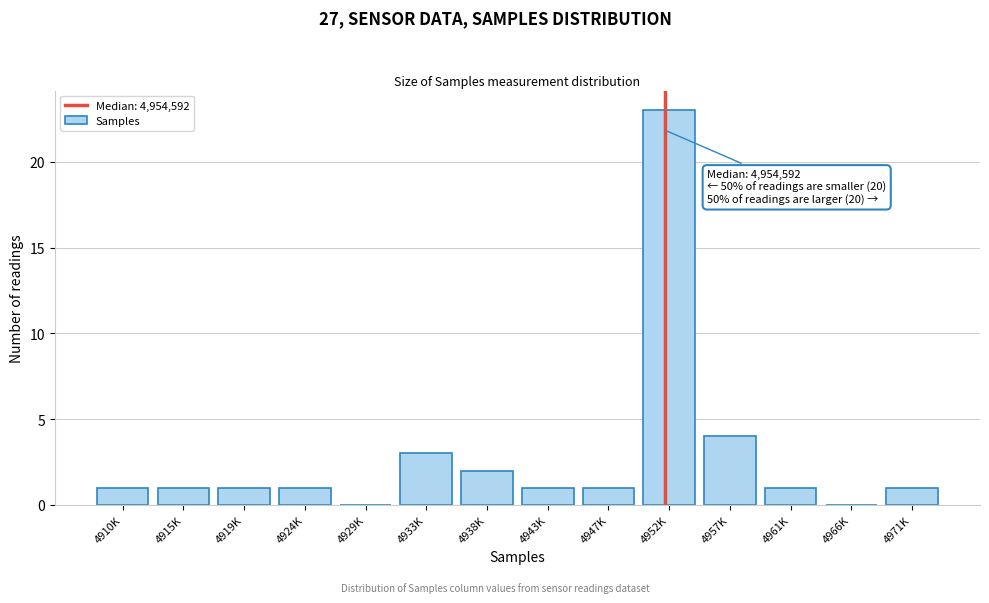

Reading right to left, extract all data points from this chart.

4971K=1	4966K=0	4961K=1	4957K=4	4952K=23	4947K=1	4943K=1	4938K=2	4933K=3	4929K=0	4924K=1	4919K=1	4915K=1	4910K=1